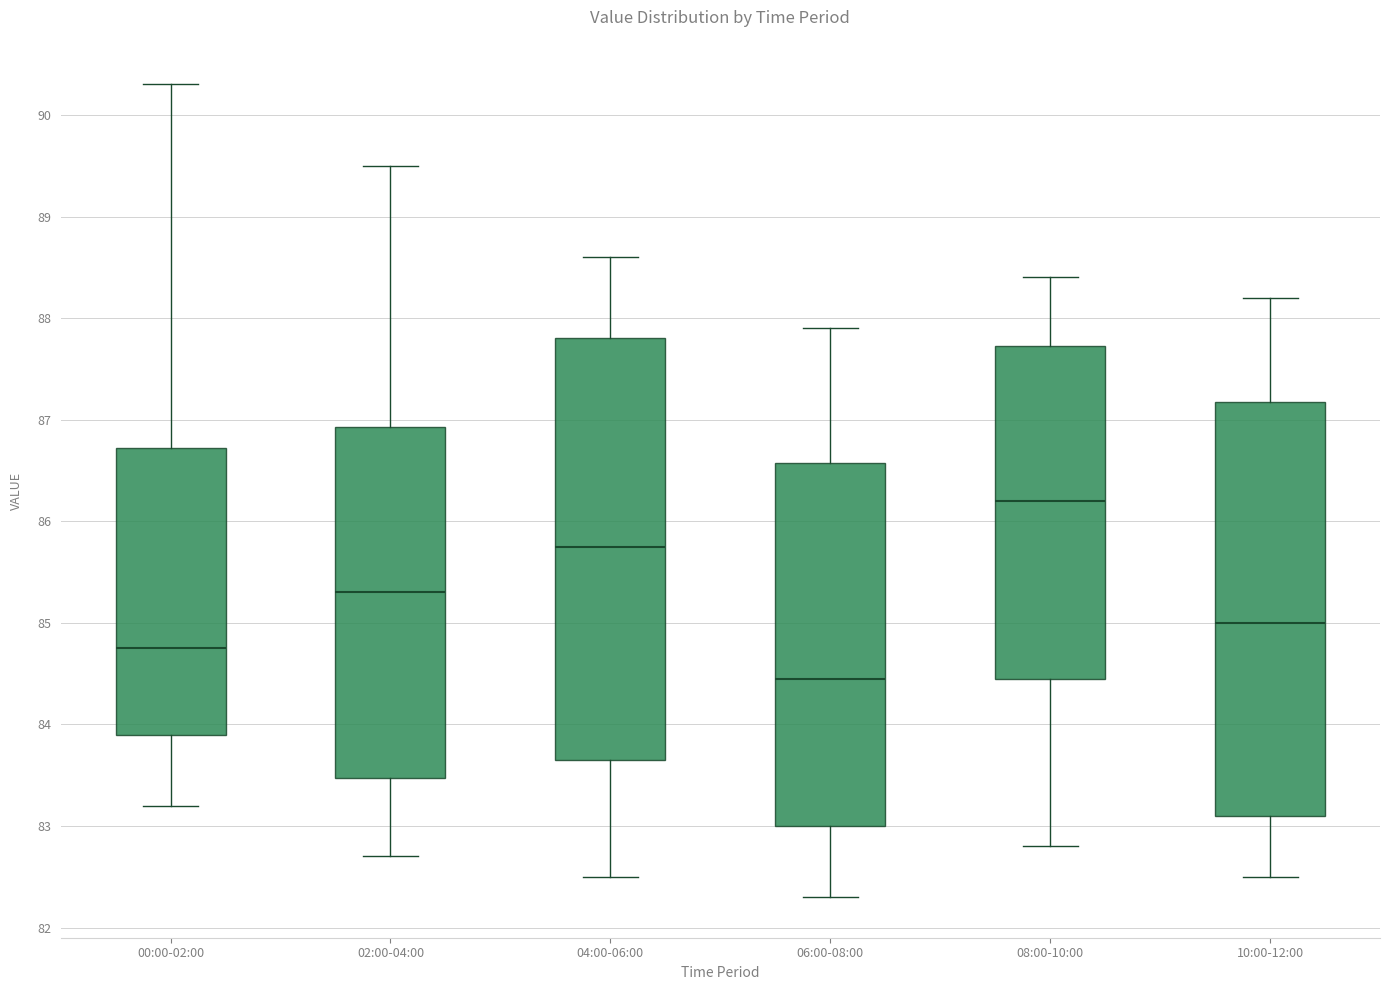

Which box's median line is the lowest?

06:00-08:00